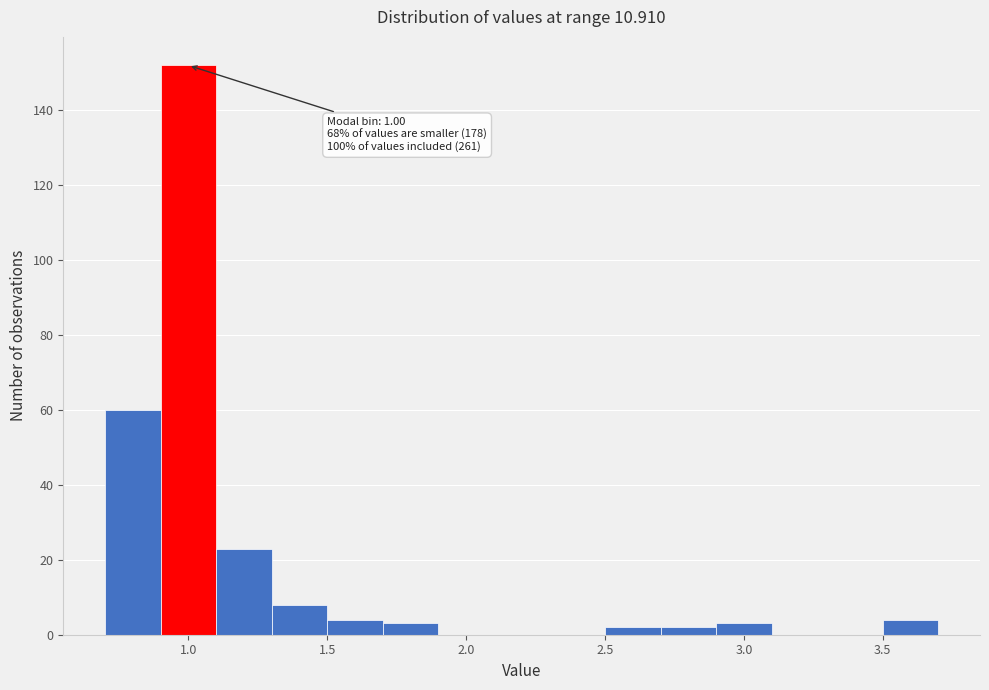

Which range on the x-axis has the tallest bar?

0.9 to 1.1